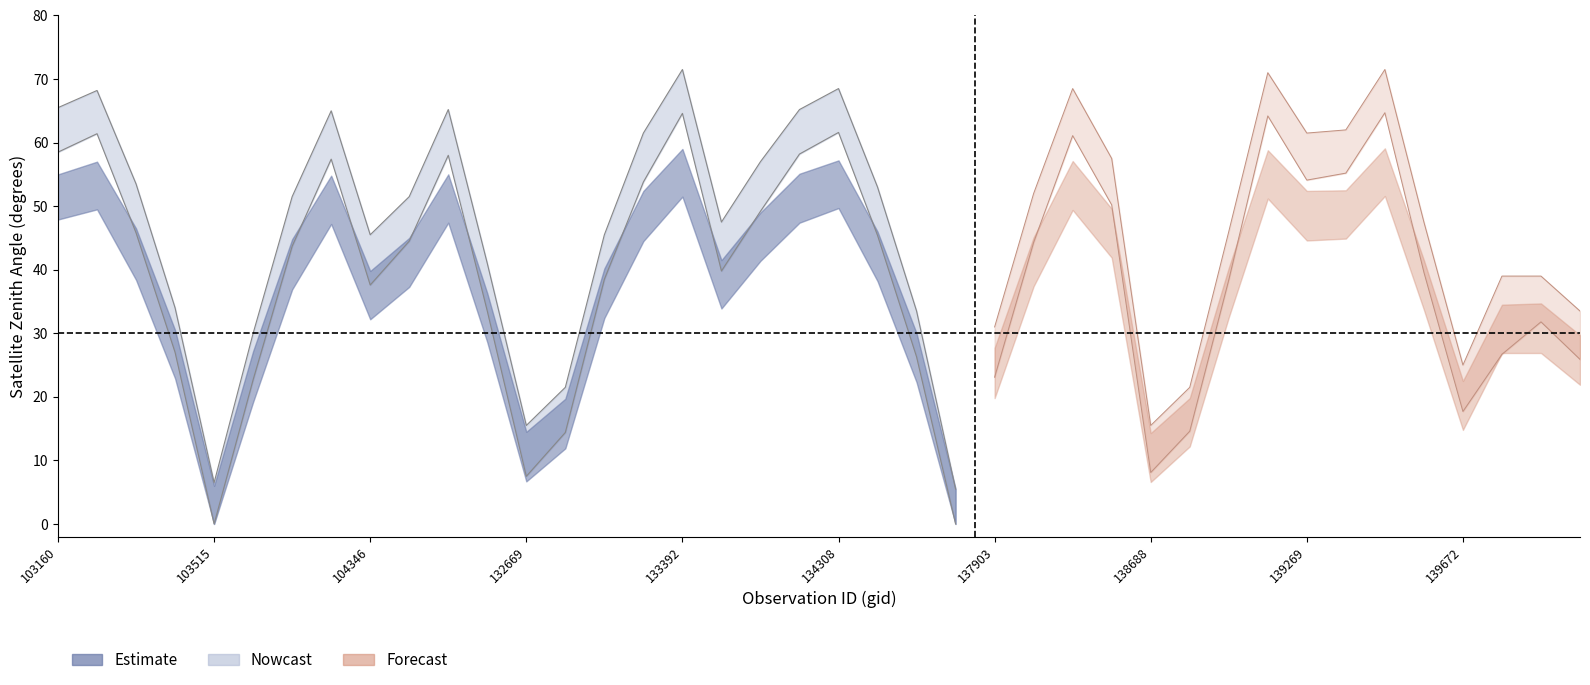

Reading left to right, extract all data points from this chart.

satz_center: 62.0	64.8	49.6	30.5	2.8	26.4	47.6	61.4	41.5	48.0	61.6	37.3	12.0	18.0	42.0	57.7	68.1	43.7	53.2	61.7	65.1	49.2	29.8	1.9	27.1	48.1	64.8	54.0	11.8	18.1	42.1	67.6	57.8	58.0	68.2	43.6	21.2	35.2	35.4	29.5
scan_angle: 51.4	53.3	42.4	26.7	2.4	23.2	40.9	51.0	36.0	41.2	51.2	32.5	10.6	15.9	36.3	48.5	55.3	37.7	45.2	51.3	53.4	42.1	26.2	1.7	23.8	41.2	53.3	45.7	10.5	16.0	36.4	55.0	48.5	48.7	55.3	37.6	18.7	30.7	30.8	25.9
satz_upper: 65.5	68.2	53.5	34.0	6.5	30.0	51.5	65.0	45.5	51.5	65.2	41.0	15.5	21.5	45.5	61.5	71.5	47.5	57.0	65.2	68.5	53.0	33.5	5.5	31.0	52.0	68.5	57.5	15.5	21.5	46.0	71.0	61.5	62.0	71.5	47.5	25.0	39.0	39.0	33.5
satz_lower: 58.5	61.4	45.8	27.0	0.0	22.7	43.7	57.4	37.6	44.5	58.0	33.5	7.5	14.4	38.5	53.8	64.6	39.8	49.2	58.2	61.6	45.4	26.3	0.0	23.1	44.3	61.1	50.2	8.1	14.6	38.4	64.2	54.1	55.2	64.7	39.6	17.7	26.7	31.8	25.9
scan_upper: 55.0	57.0	46.5	30.5	6.0	27.2	44.8	54.8	39.8	45.0	55.0	36.3	14.5	19.7	40.2	52.4	59.0	41.5	49.0	55.1	57.2	46.0	30.0	5.5	27.7	45.1	57.1	49.6	14.3	19.8	40.3	58.8	52.4	52.5	59.1	41.5	22.5	34.5	34.7	29.7
scan_lower: 47.9	49.5	38.4	22.9	0.0	19.2	36.9	47.2	32.2	37.3	47.4	28.6	6.7	11.9	32.4	44.5	51.5	33.9	41.4	47.4	49.7	38.2	22.3	0.0	19.8	37.4	49.4	41.9	6.6	12.2	32.5	51.2	44.6	44.9	51.6	33.7	14.8	26.9	26.9	21.9